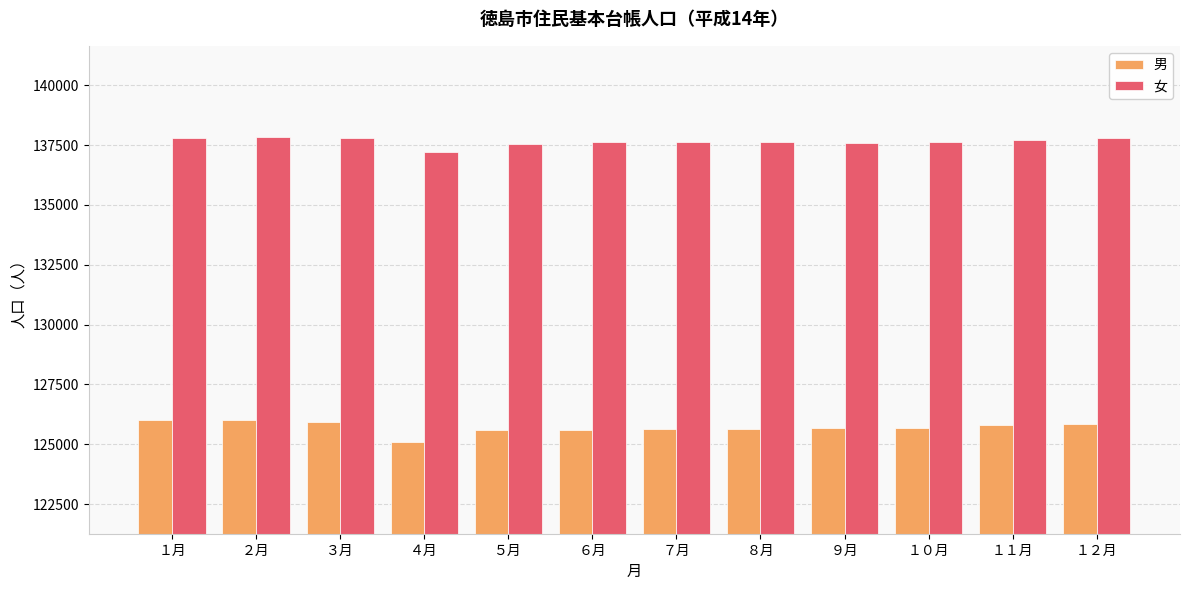

Which series has the widest spread of values?

男